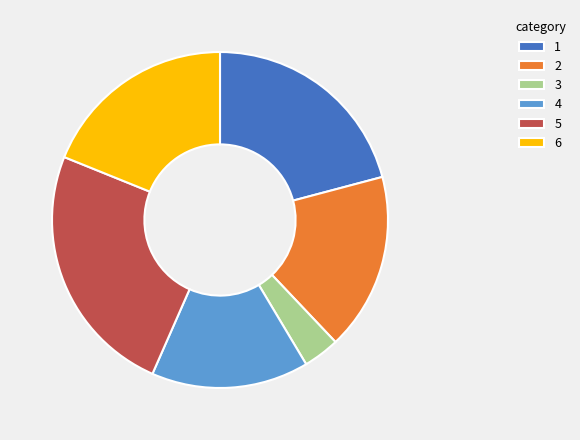

Does 6 account for over 50% of the chart?

No